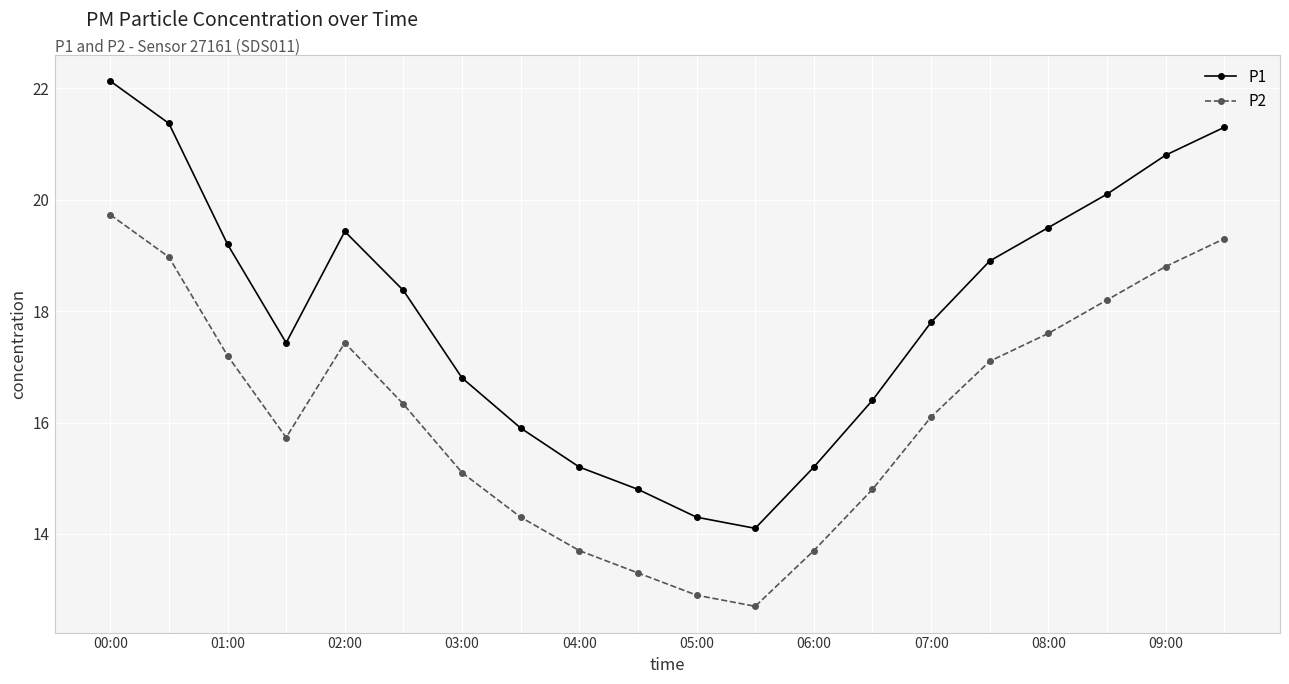

How many data points in P2 are less than 16?

9